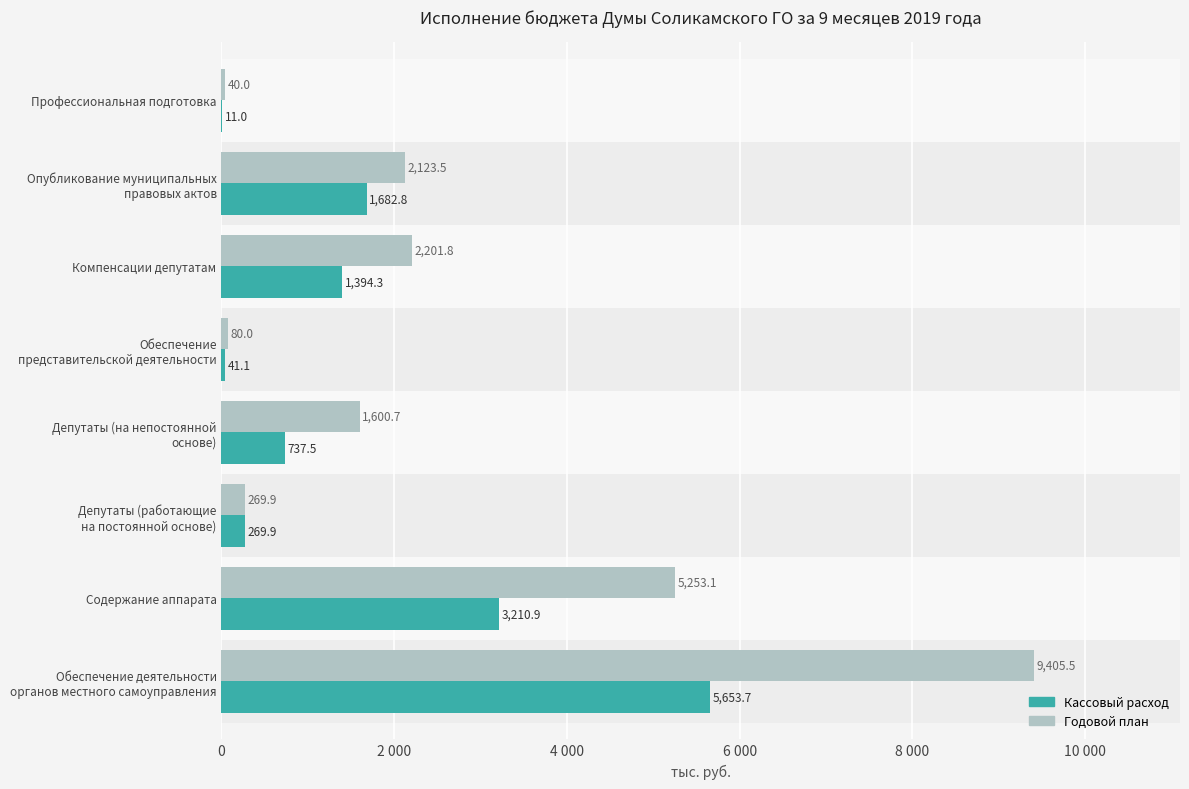

What are all the series names shown in the legend?

Кассовый расход, Годовой план